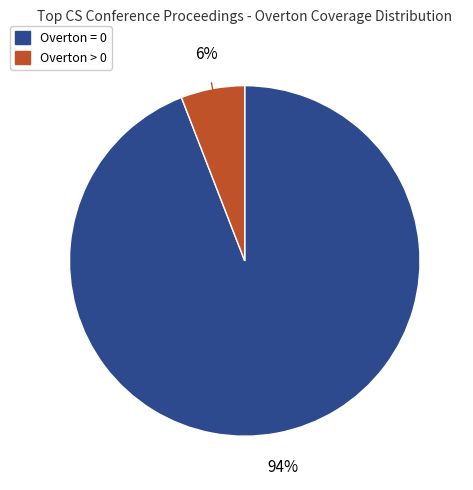

What is the majority slice?

Overton = 0